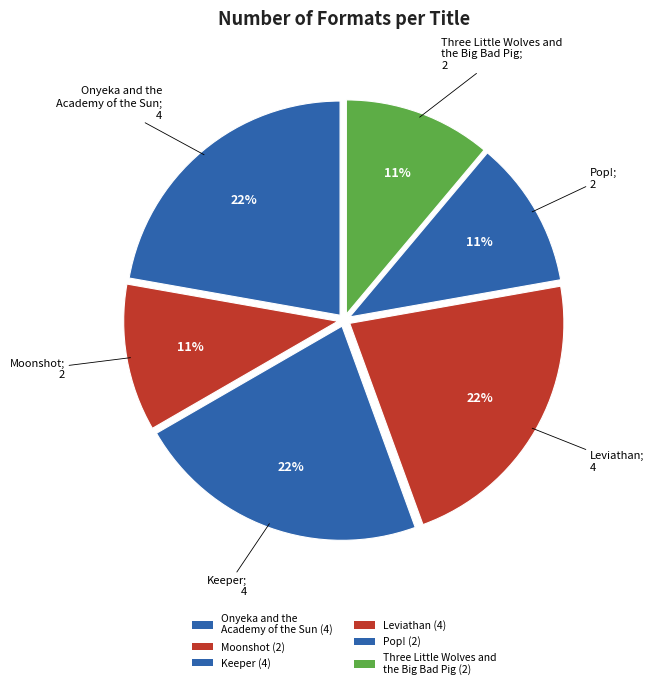

How many slices are in this pie chart?

6